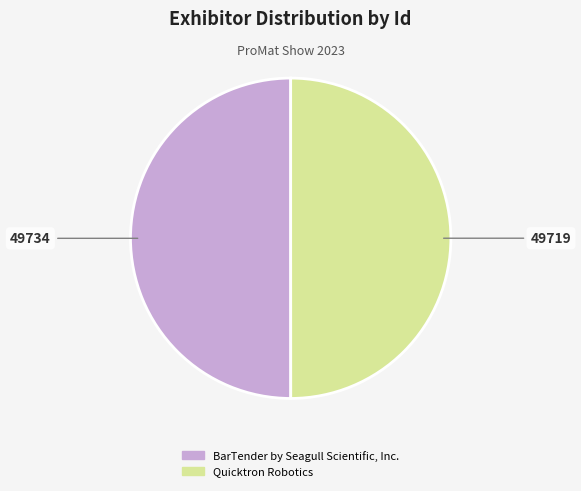

Is the sum of Quicktron Robotics and BarTender by Seagull Scientific, Inc. greater than half?

Yes